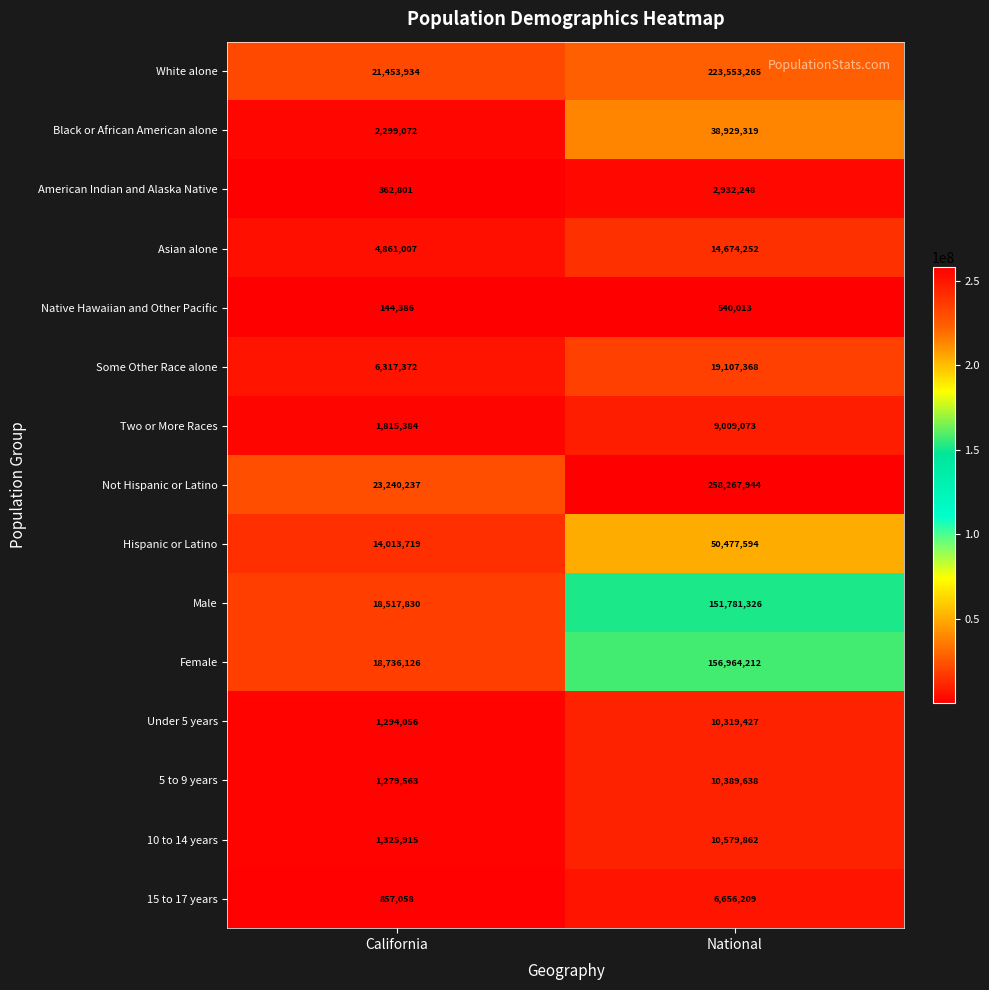

At how many categories does at least one series exceed 198034408?

1